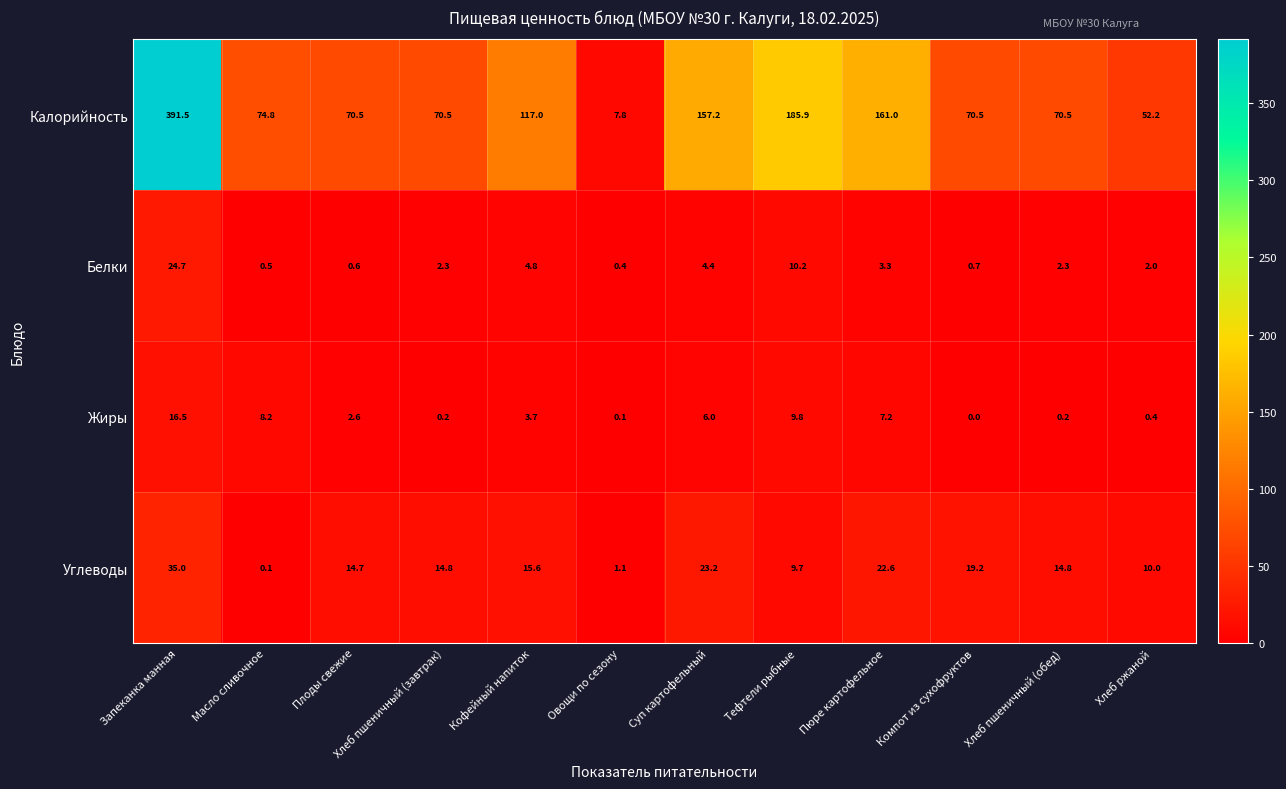

What is the sum of all Жиры values?

54.9